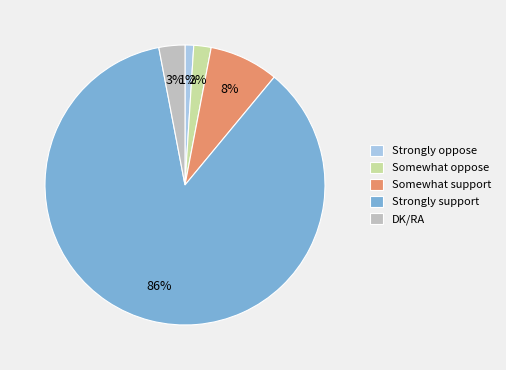

To the nearest percent, what portion does Somewhat oppose represent?

2%